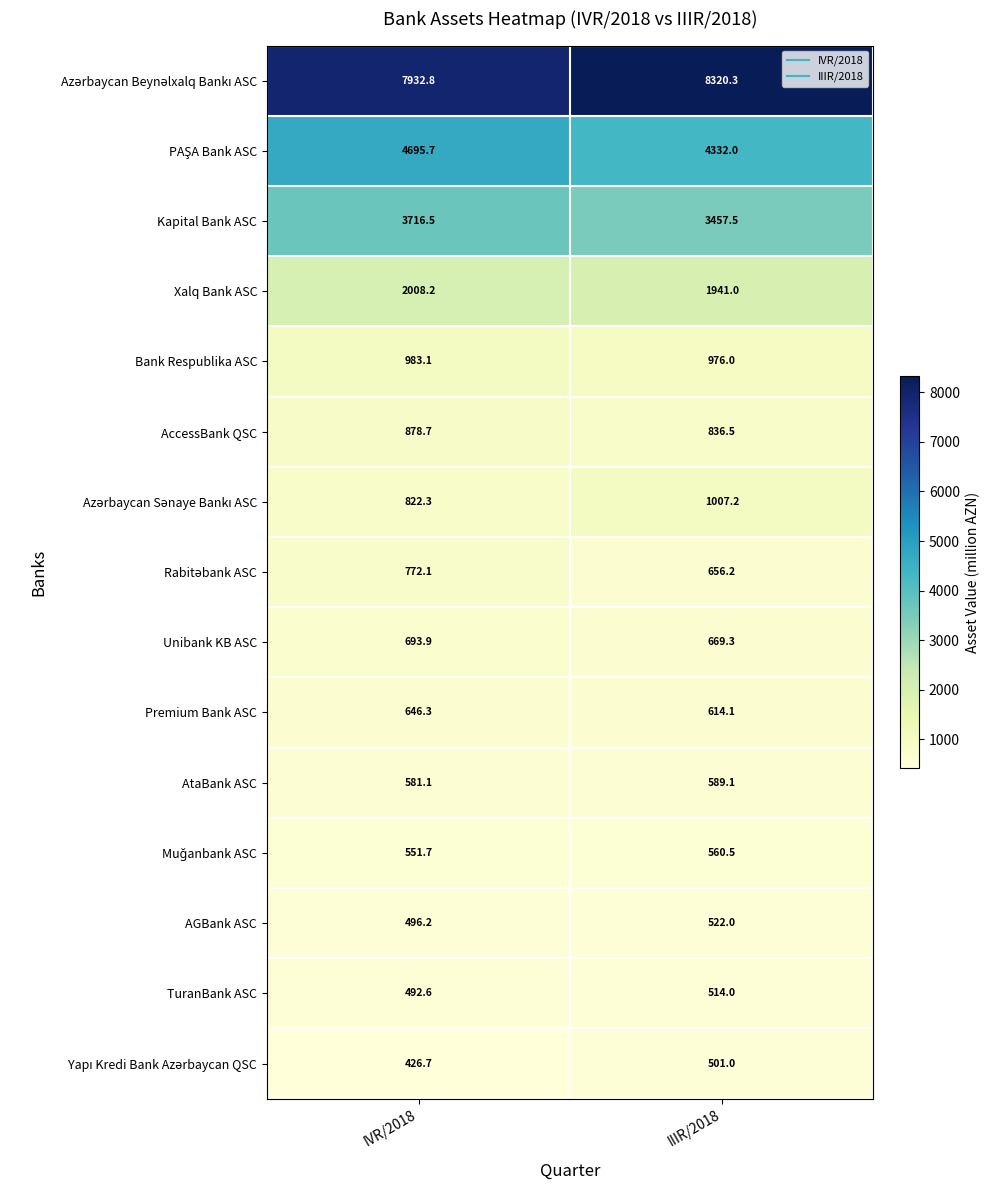

At which category is the sum across all series the highest?

IVR/2018